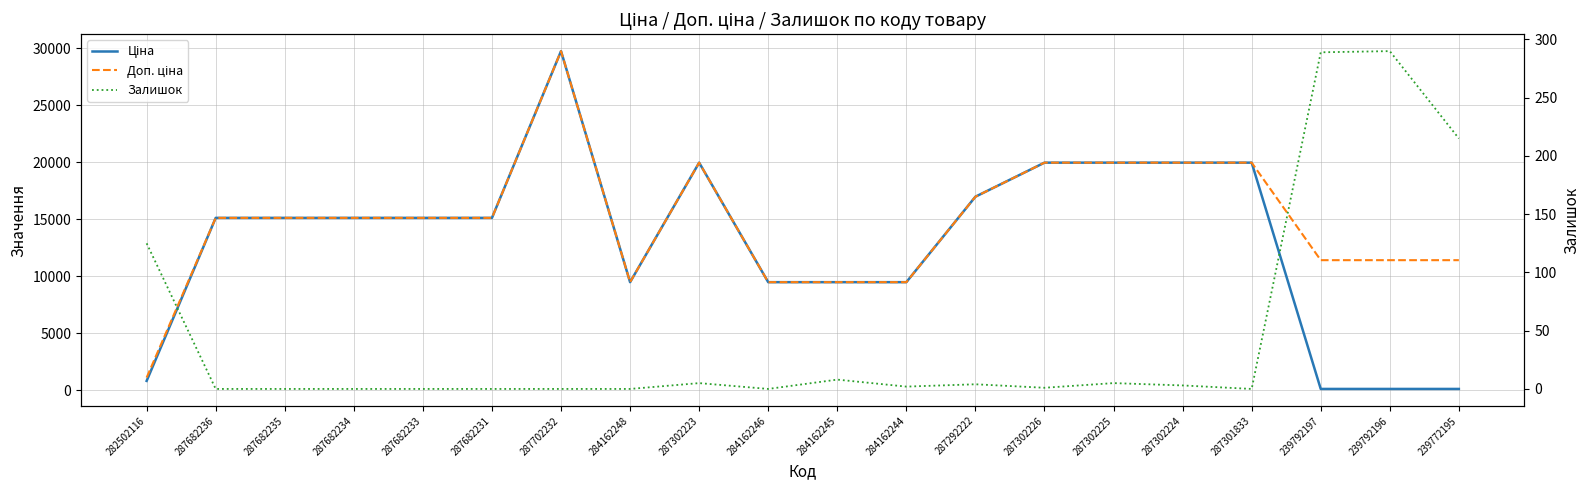

At 239792197, list the series in order from smallest to largest.

Ціна, Залишок, Доп. ціна